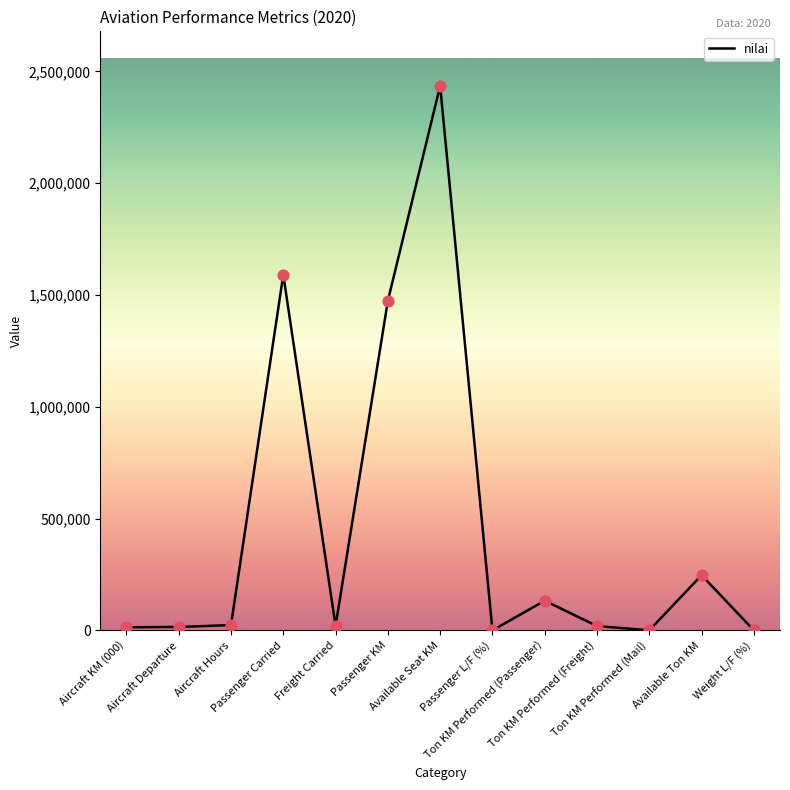

What is the change in value from Freight Carried to Available Seat KM?

+2415592